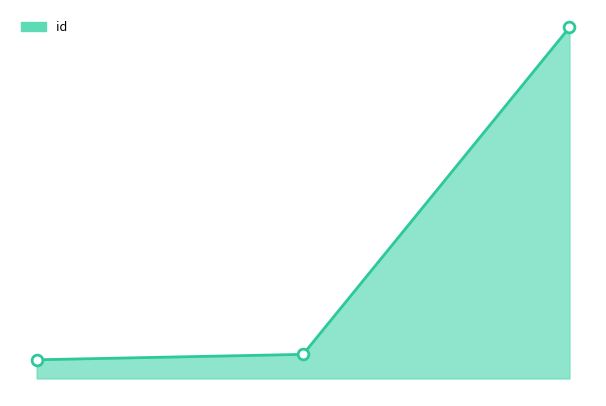

Is the value of id_line at 0 greater than the value of id_markers at 1?

No